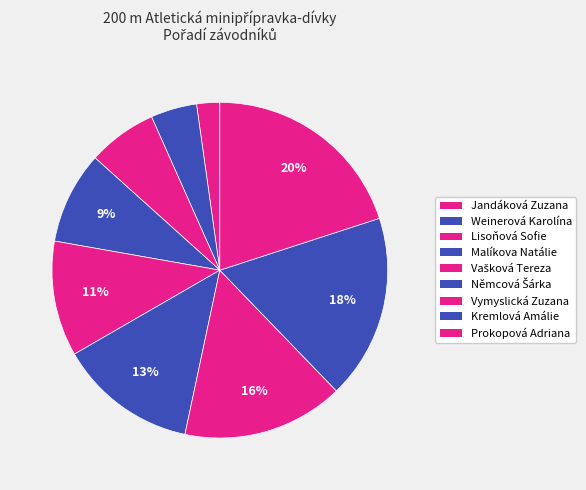

Which category has the smallest portion of the pie?

Jandáková Zuzana